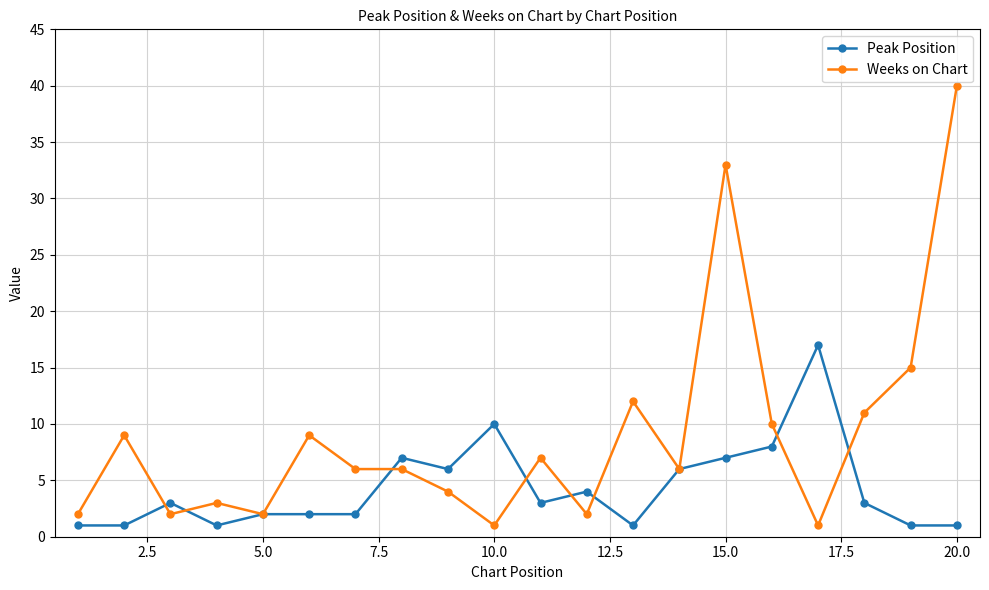

List the series in order of their peak value, highest first.

Weeks on Chart, Peak Position